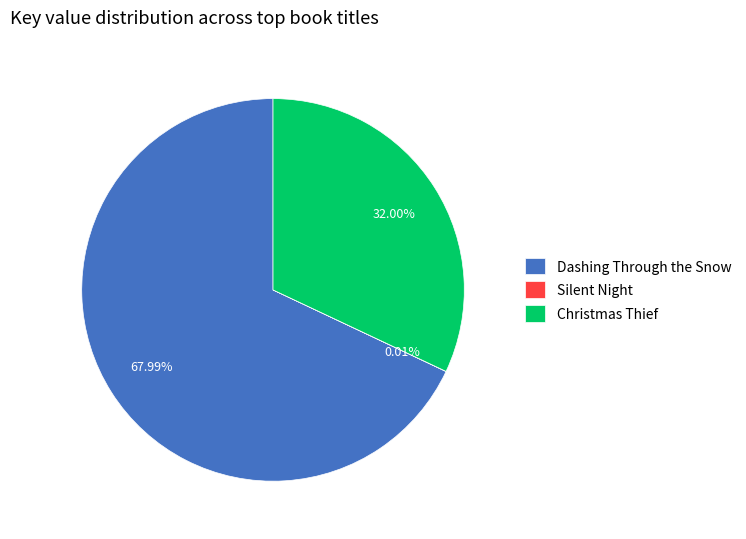

Does any single category account for the majority?

Yes